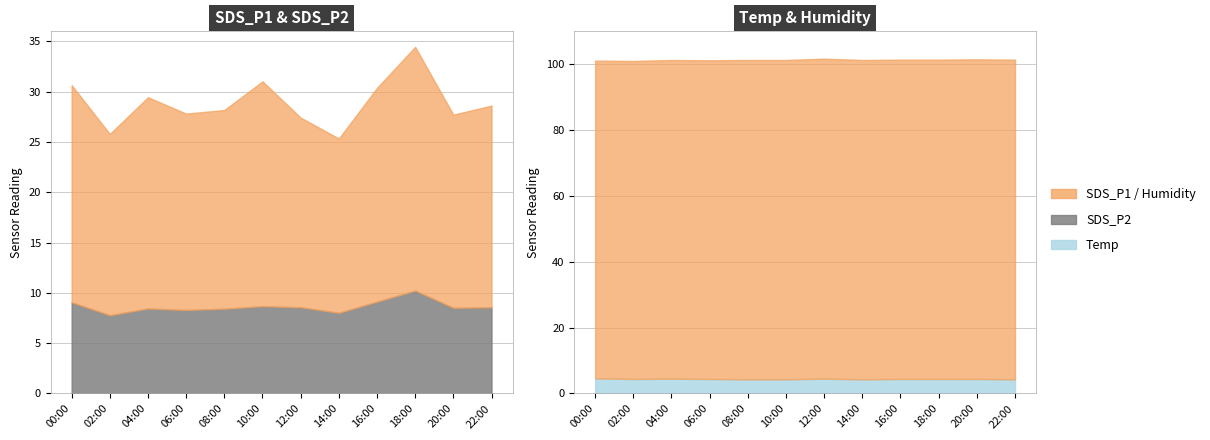

Reading left to right, what are all the values shown in this chart?

SDS_P1: 21.6	18.0	21.0	19.5	19.8	22.4	18.9	17.3	21.2	24.2	19.2	20.1
SDS_P2: 9.1	7.8	8.4	8.3	8.4	8.7	8.6	8.0	9.1	10.2	8.5	8.6
Temp: 4.6	4.4	4.5	4.4	4.3	4.3	4.5	4.3	4.4	4.4	4.4	4.3
Humidity: 96.5	96.6	96.8	96.8	97.0	97.0	97.2	97.0	97.0	97.0	97.1	97.1